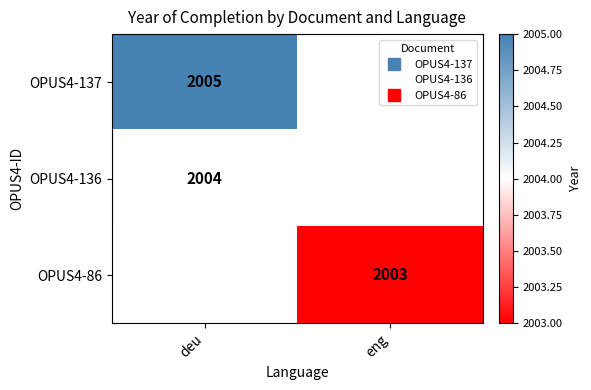

How many values in OPUS4-137 are above zero?

1